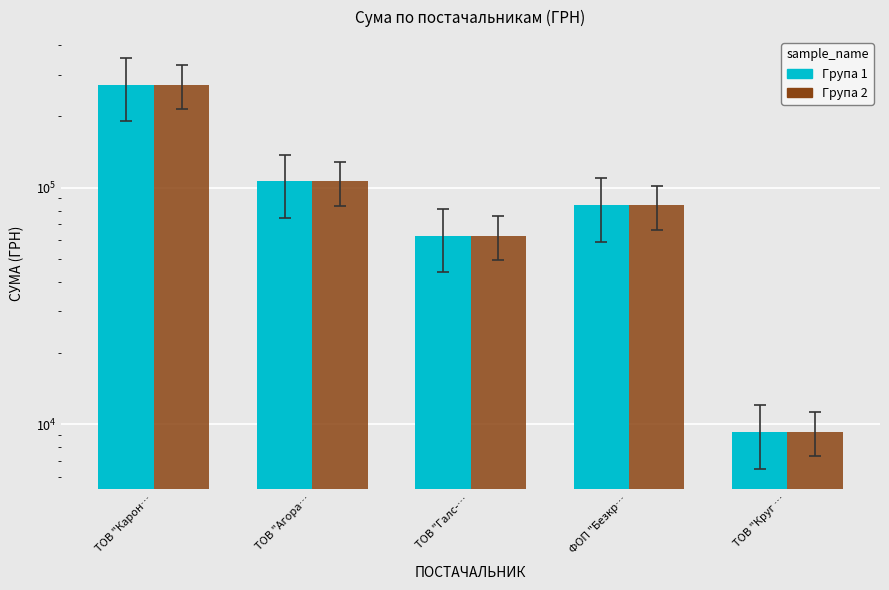

What is the label of the 5th bar from the right?

ТОВ "Карон…